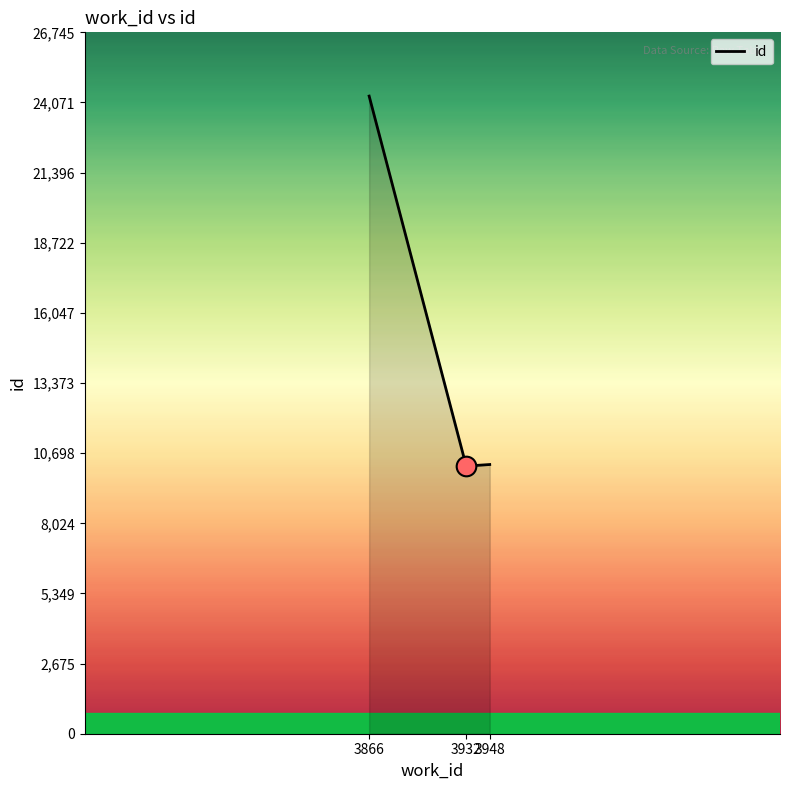

Which has a higher value, 3866 or 3948?

3866